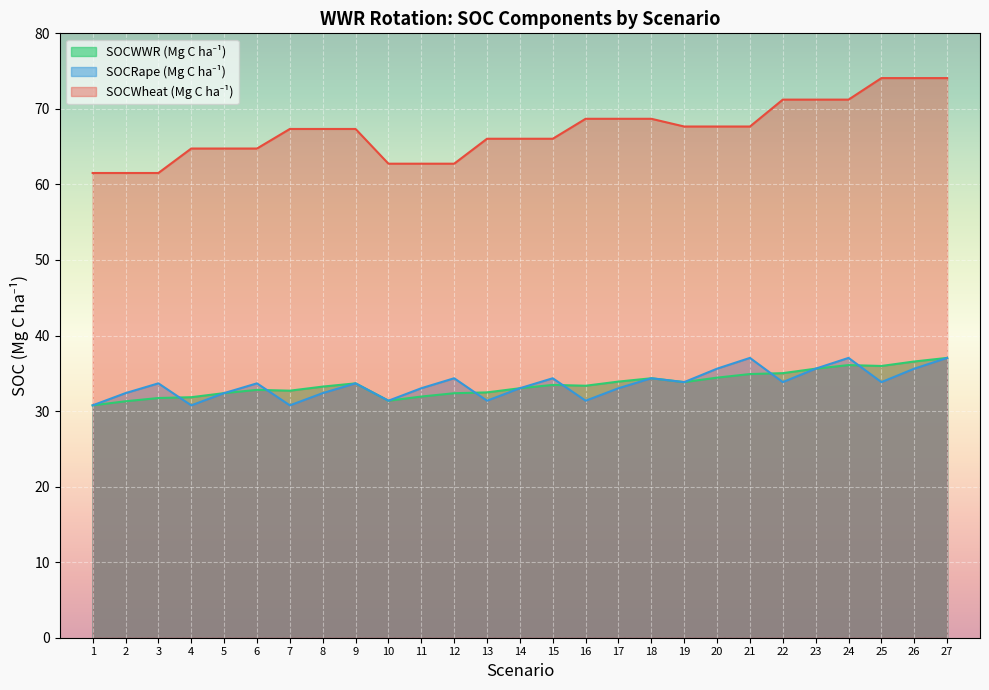

How many values in the SOCWheat (Mg C ha-1) series exceed 67?

15